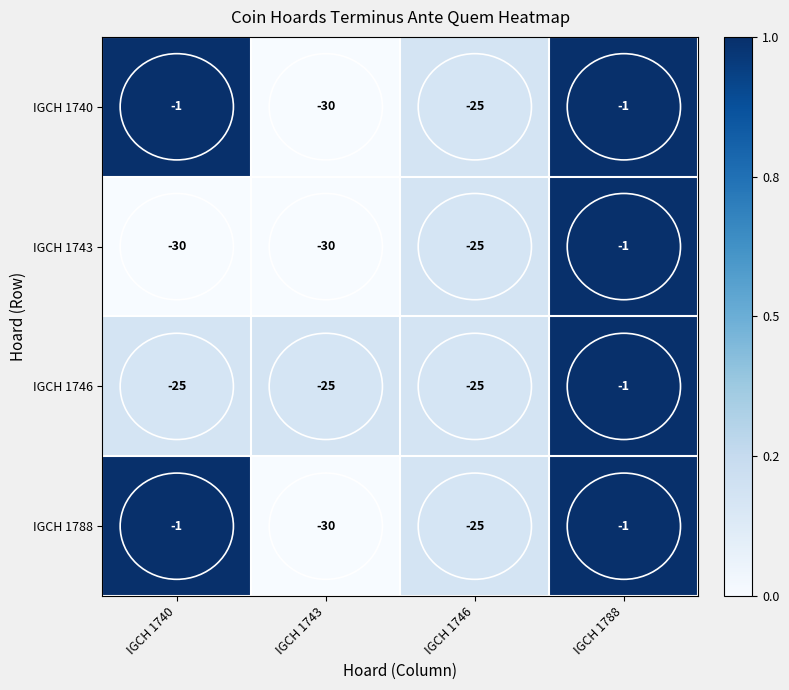

What is the difference between the maximum and minimum values in the IGCH 1746 series?

24